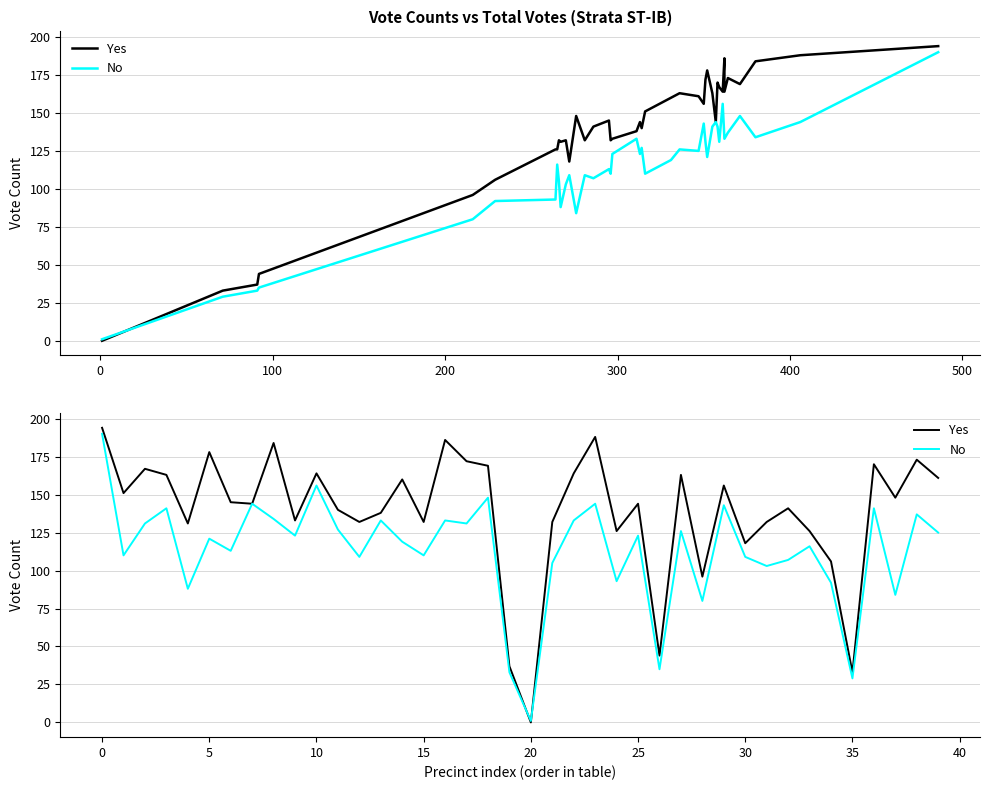

What is the label of the 14th point from the left?

13